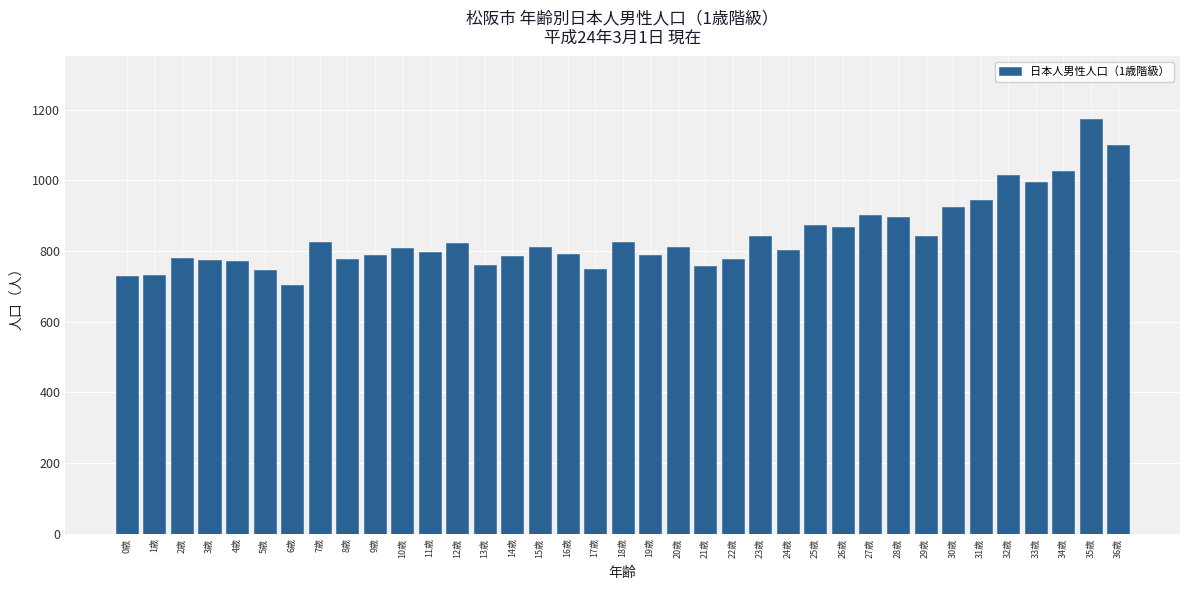

What is the minimum value shown in the chart?

705